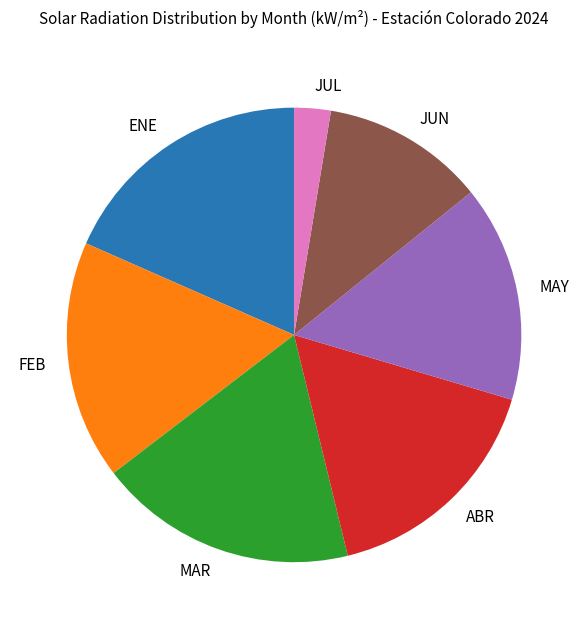

Which slice is the smallest?

JUL